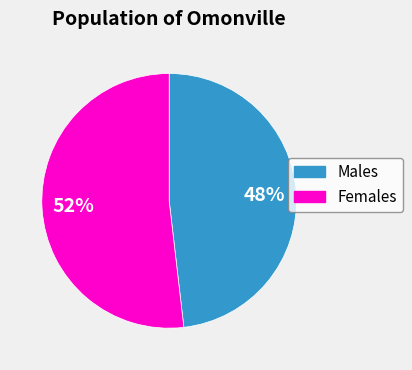

Is there a majority slice in this chart?

Yes